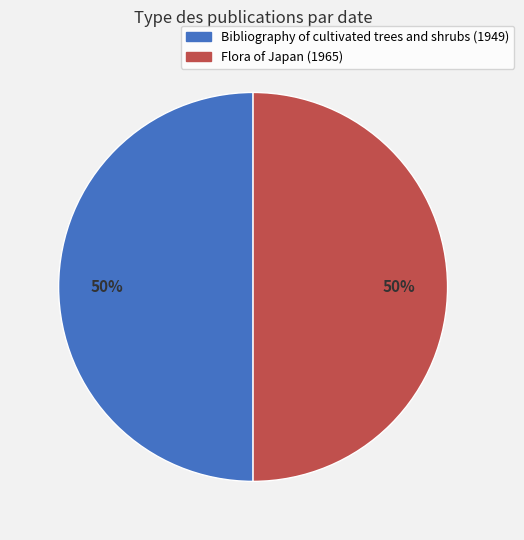

What is the ratio of the value at Flora of Japan (1965) to the value at Bibliography of cultivated trees and shrubs (1949)?

1.0